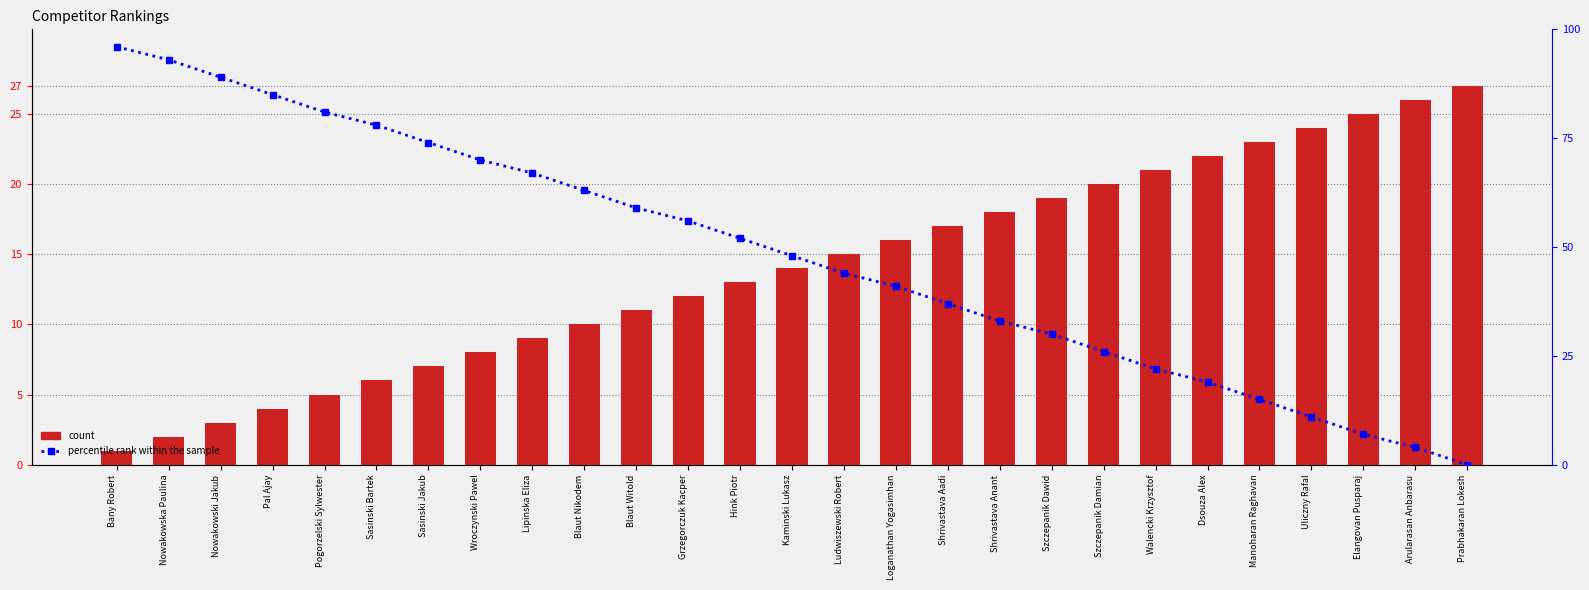

List the labels in order of count value, smallest first.

Bany Robert, Nowakowska Paulina, Nowakowski Jakub, Pal Ajay, Pogorzelski Sylwester, Sasinski Bartek, Sasinski Jakub, Wroczynski Pawel, Lipinska Eliza, Blaut Nikodem, Blaut Witold, Grzegorczuk Kacper, Hink Piotr, Kaminski Lukasz, Ludwiszewski Robert, Loganathan Yogasimhan, Shrivastava Aadi, Shrivastava Anant, Szczepanik Dawid, Szczepanik Damian, Walencki Krzysztof, Dsouza Alex, Manoharan Raghavan, Uliczny Rafal, Elangovan Pusparaj, Arularasan Anbarasu, Prabhakaran Lokesh